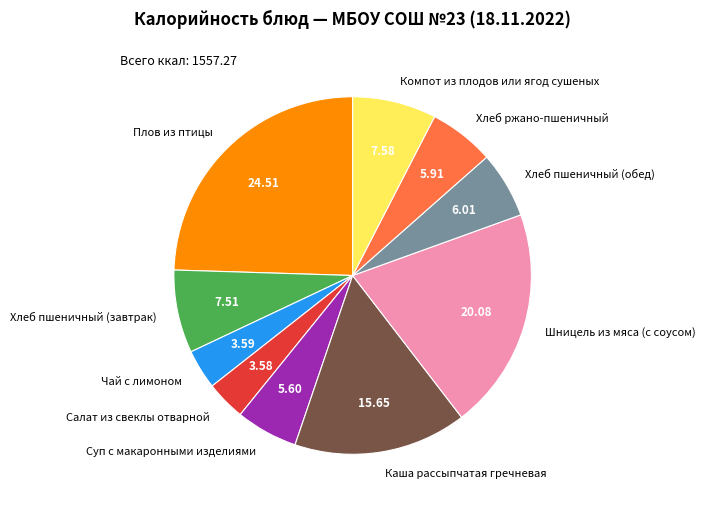

Which has a higher value, Хлеб пшеничный (обед) or Чай с лимоном?

Хлеб пшеничный (обед)